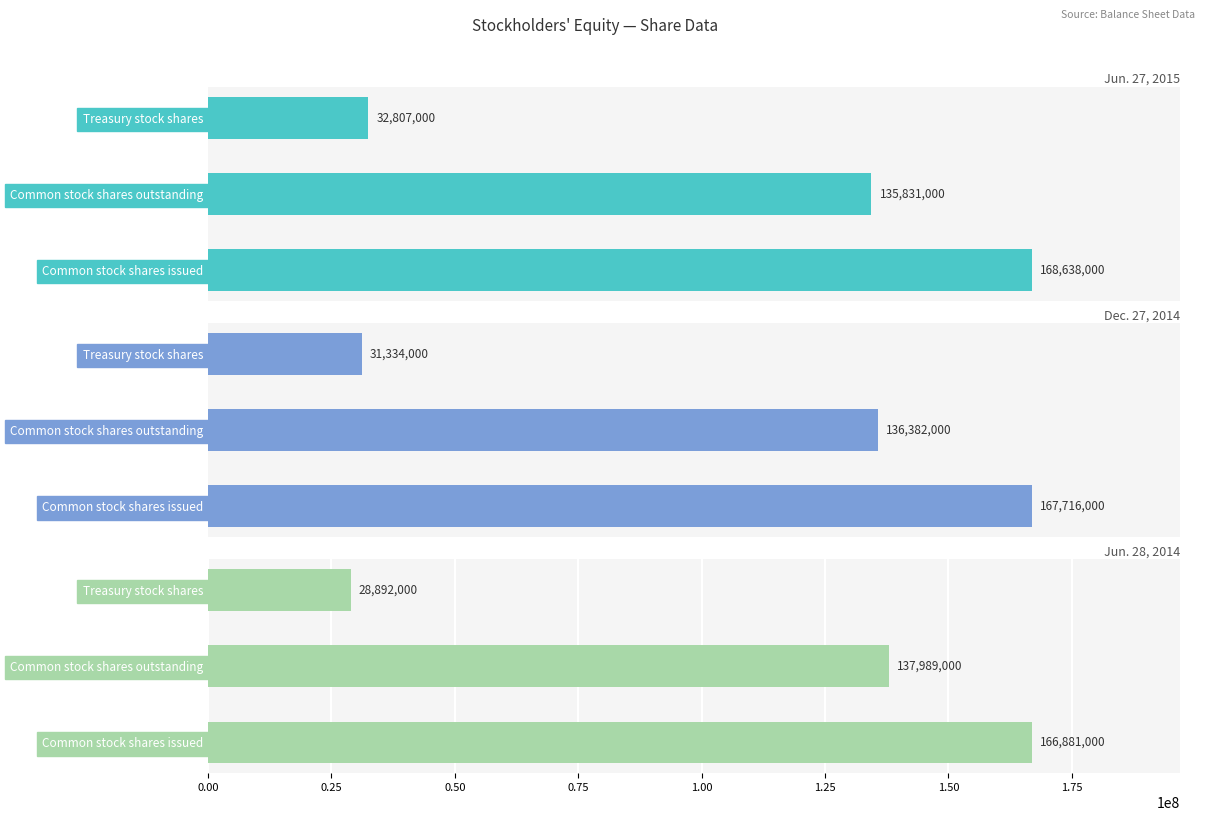

What is the minimum value for Dec. 27, 2014?

31334000